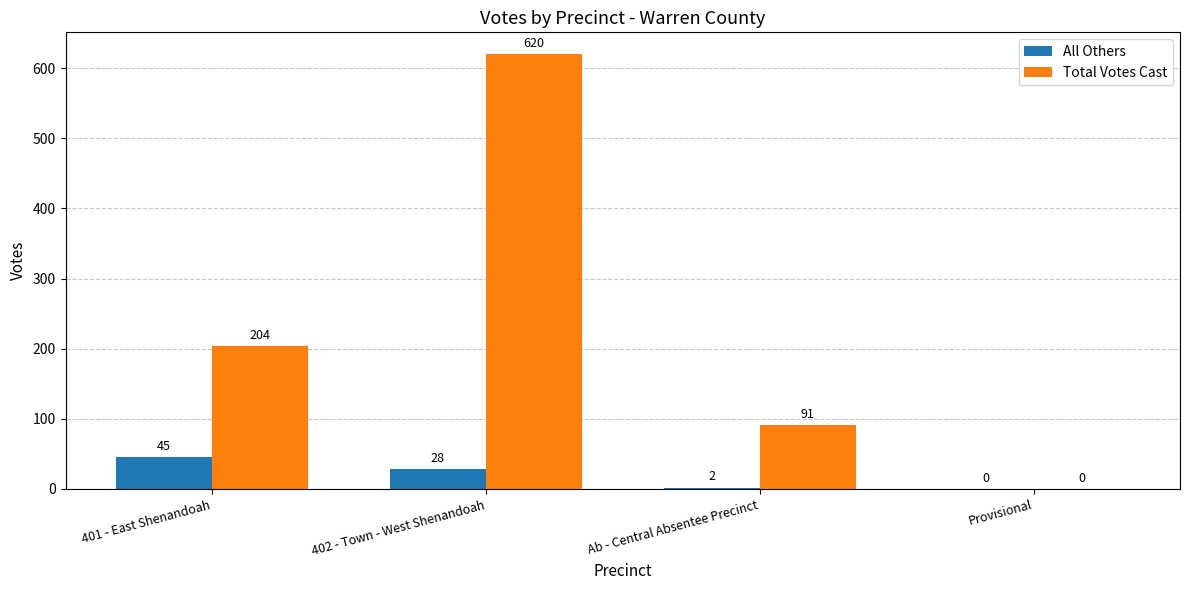

What is the sum of the Total Votes Cast values at Ab - Central Absentee Precinct and 401 - East Shenandoah?

295